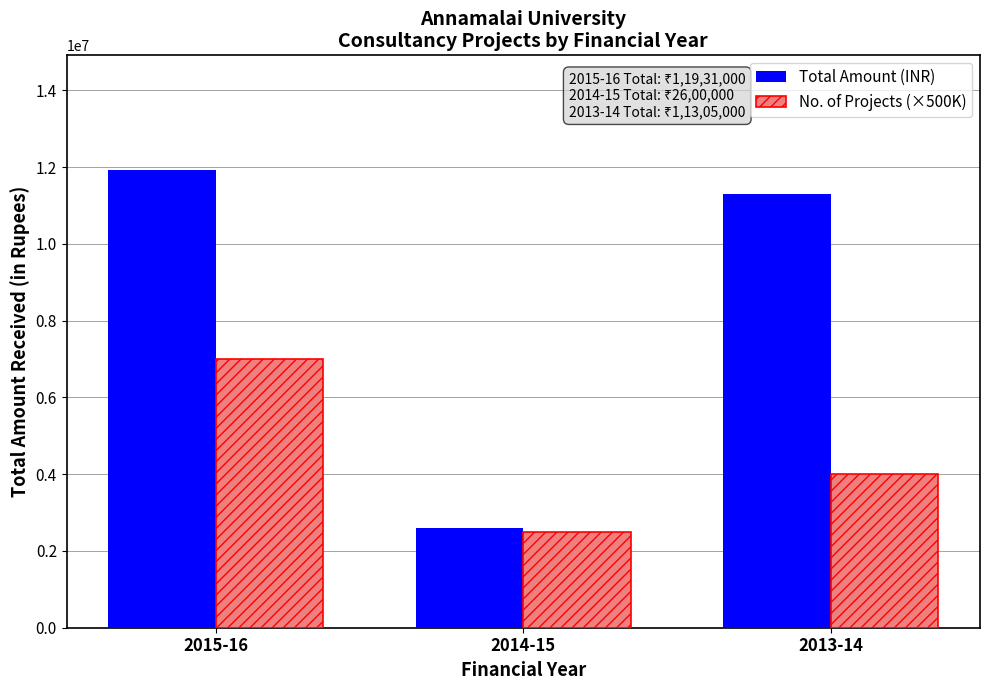

Which series has the largest range (max minus min)?

Total Amount (INR)